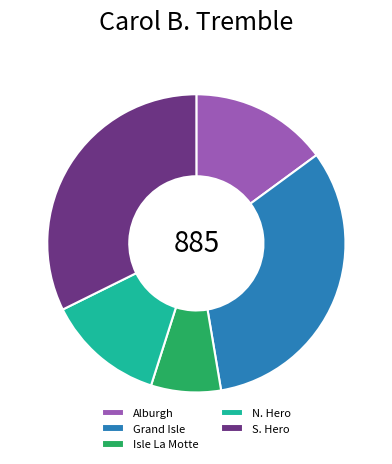

Between Isle La Motte and Alburgh, which is larger?

Alburgh